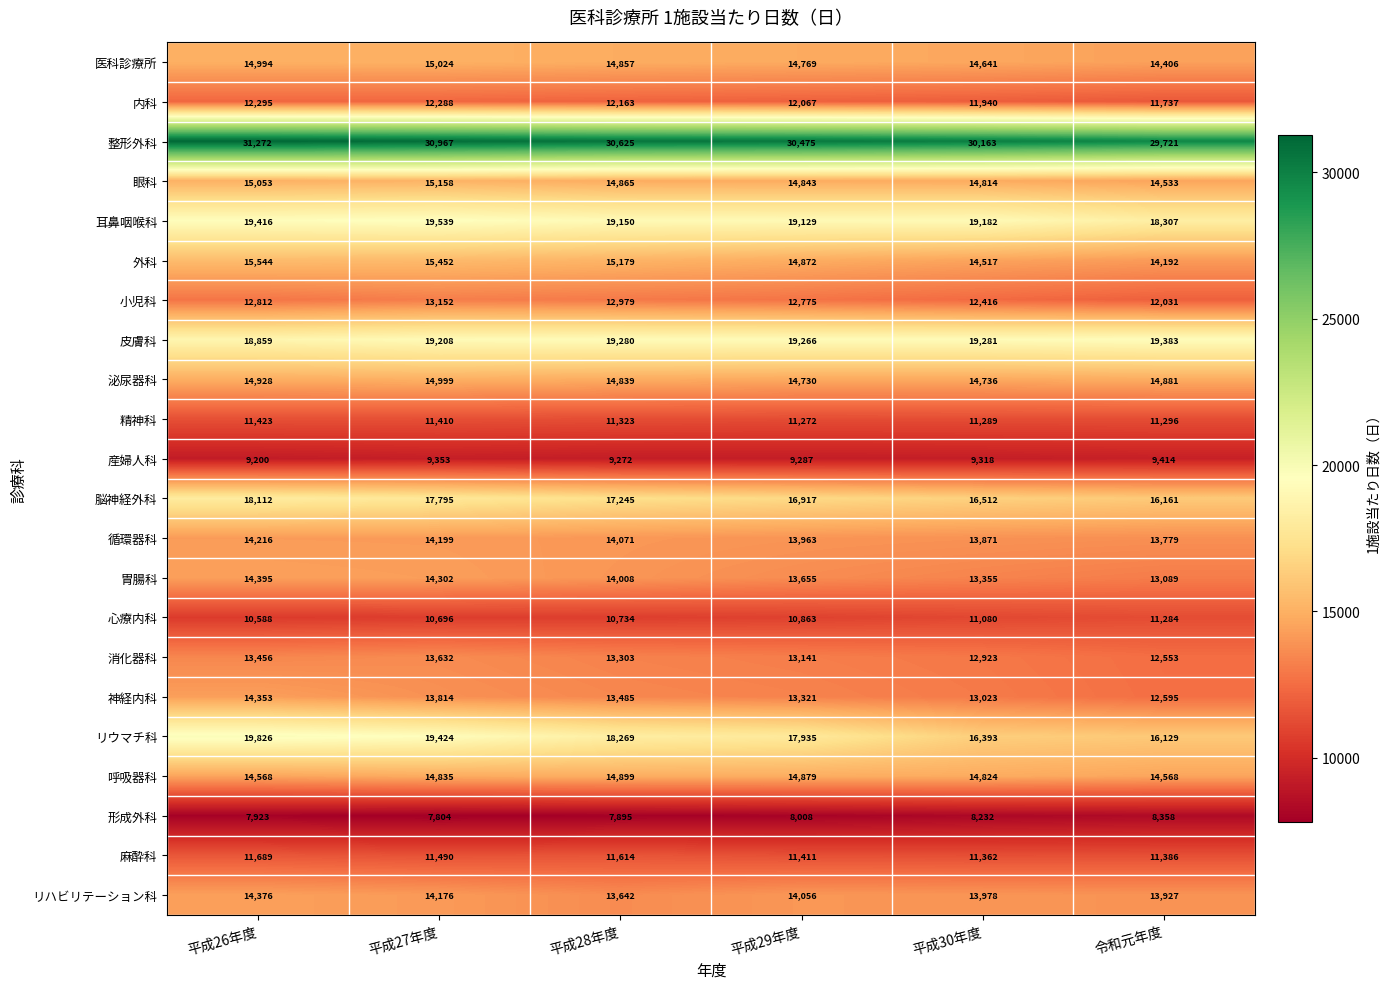

At which label is 整形外科 closest to 30496?

平成29年度